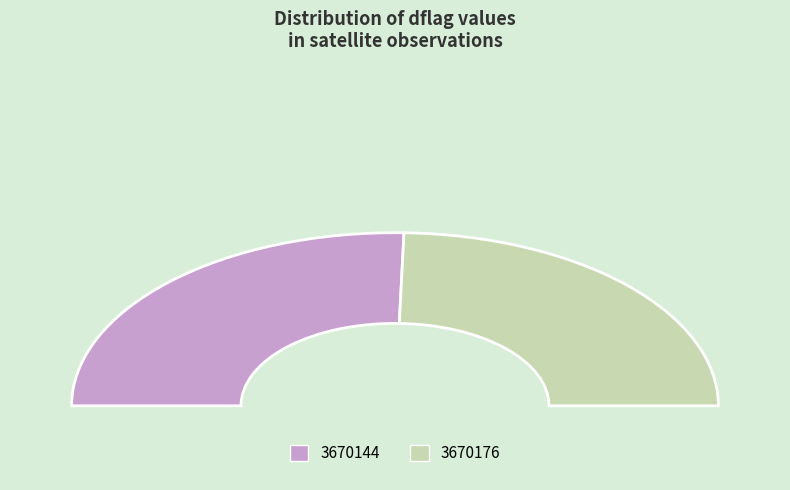

How many segments does this pie chart have?

2